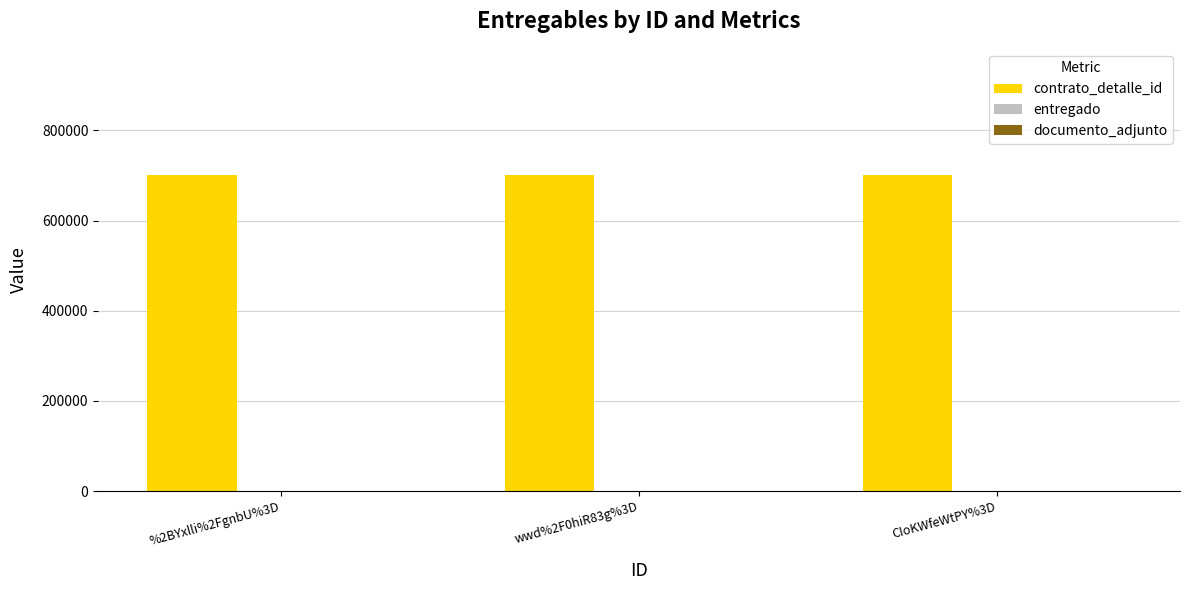

What is the total value across all series at %2BYxlli%2FgnbU%3D?

700643